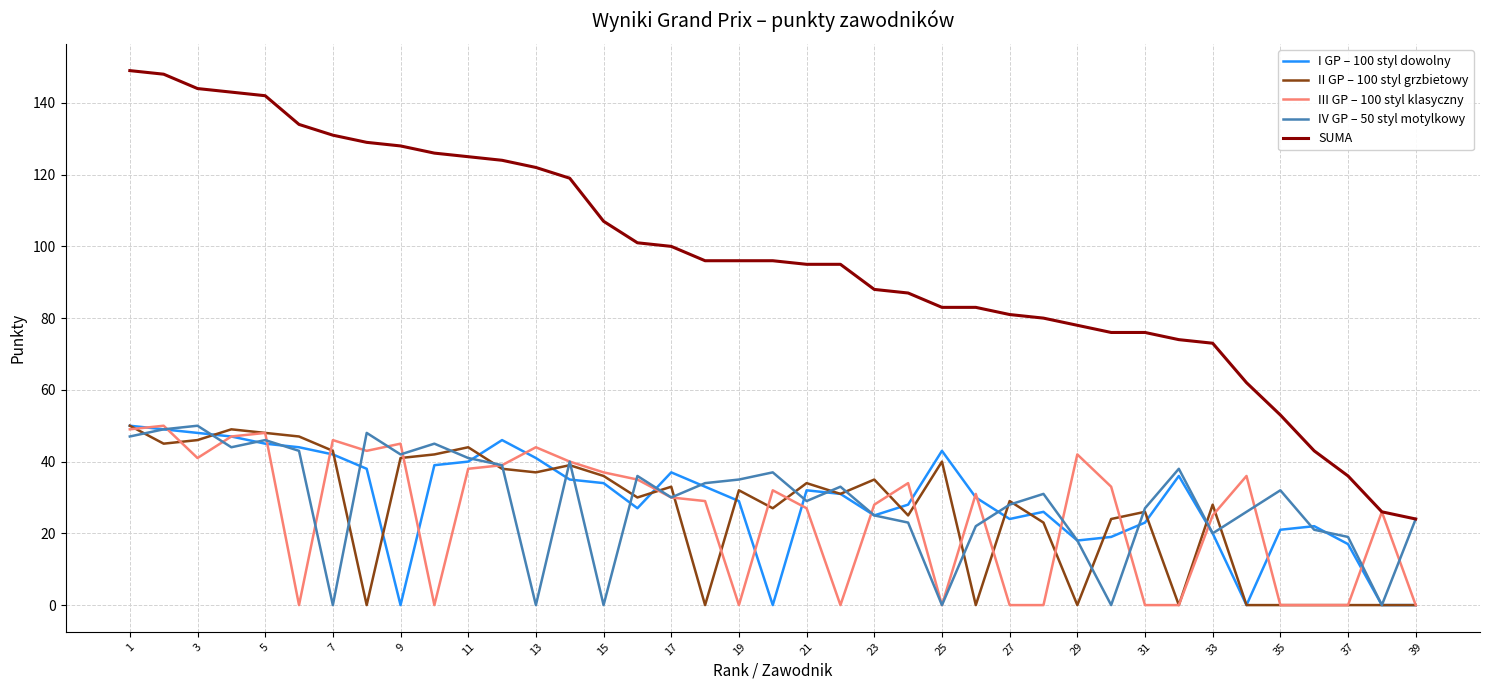

What is the difference between the maximum and minimum values in the III GP – 100 styl klasyczny series?

50